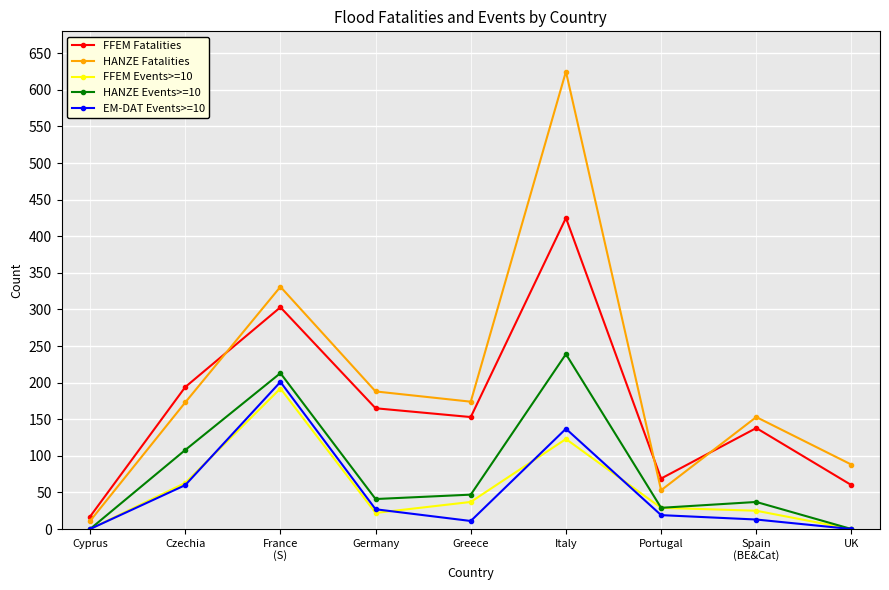

What is the sum of the HANZE Fatalities values at Portugal and Spain
(BE&Cat)?

206